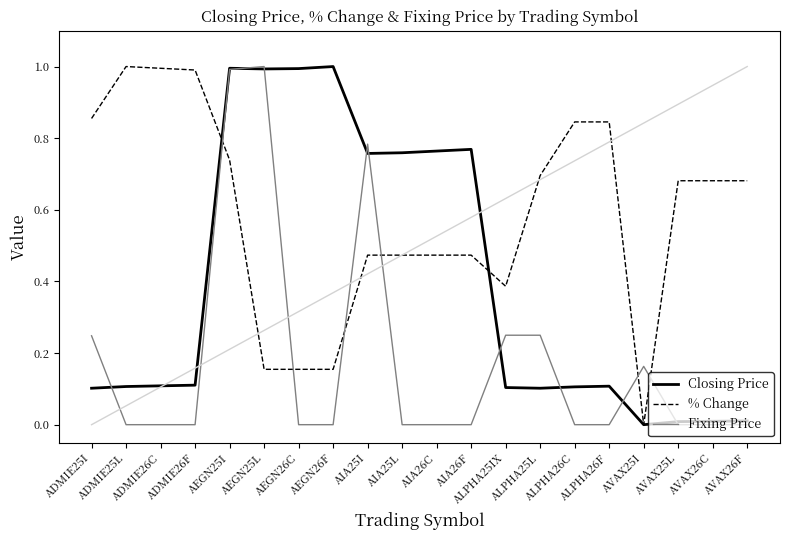

Is the value of % Change at AVAX26C greater than the value of Closing Price at AEGN26F?

No